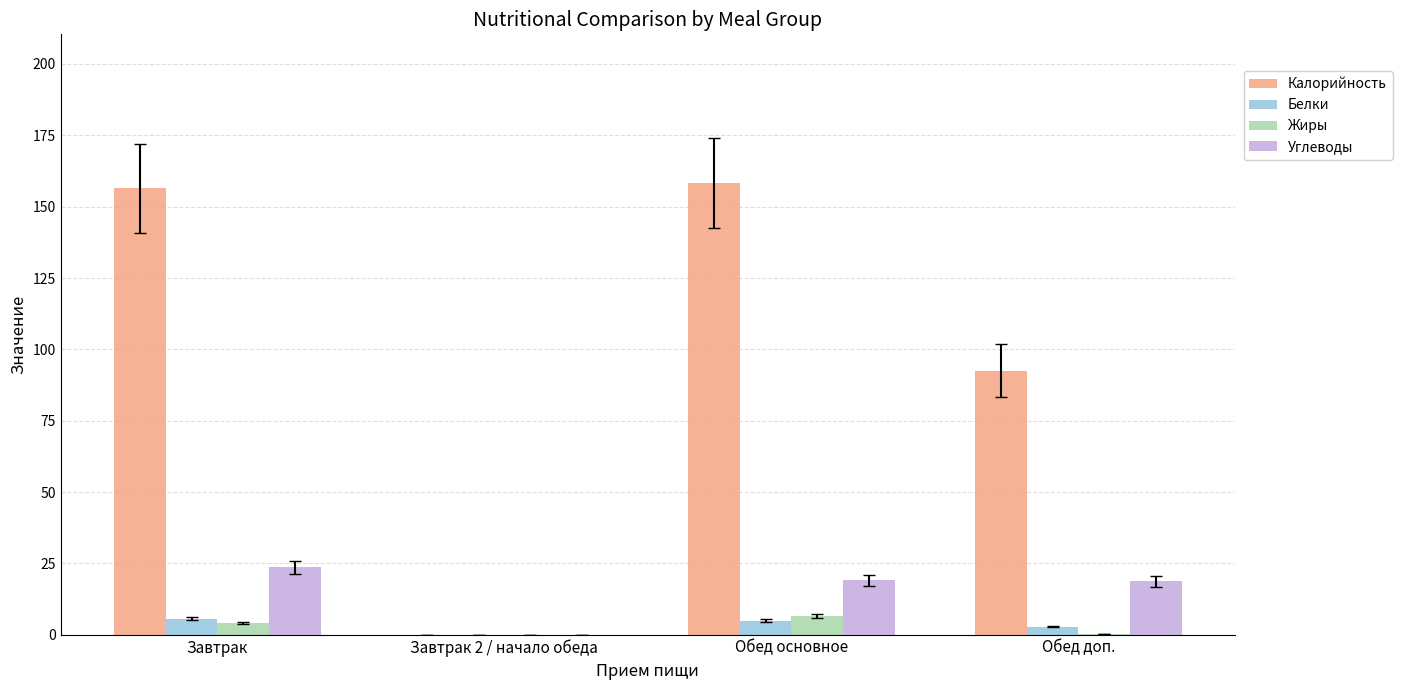

True or false: Углеводы has a value of 19.1 at Обед основное.

True